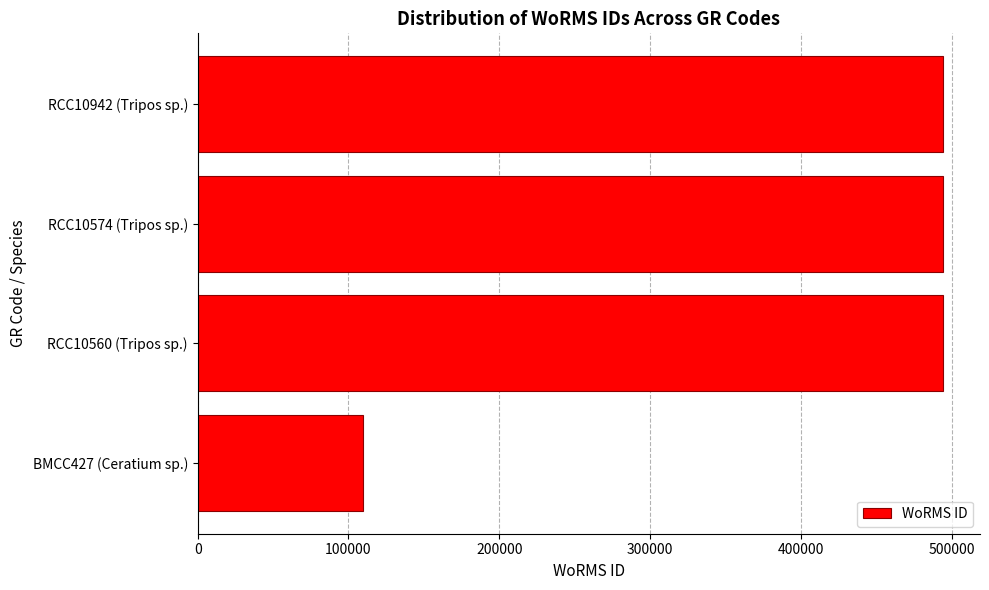

How many data points are less than 494057?

1